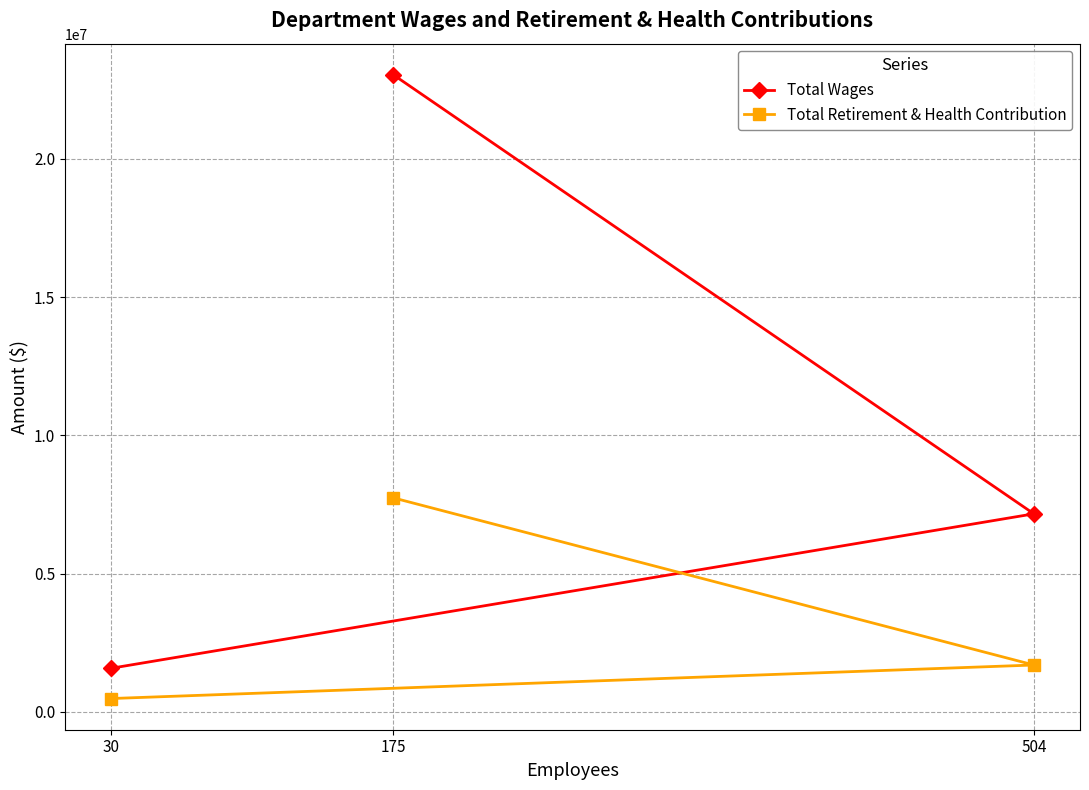

True or false: Total Retirement & Health Contribution has a value of 475887 at 30.

True